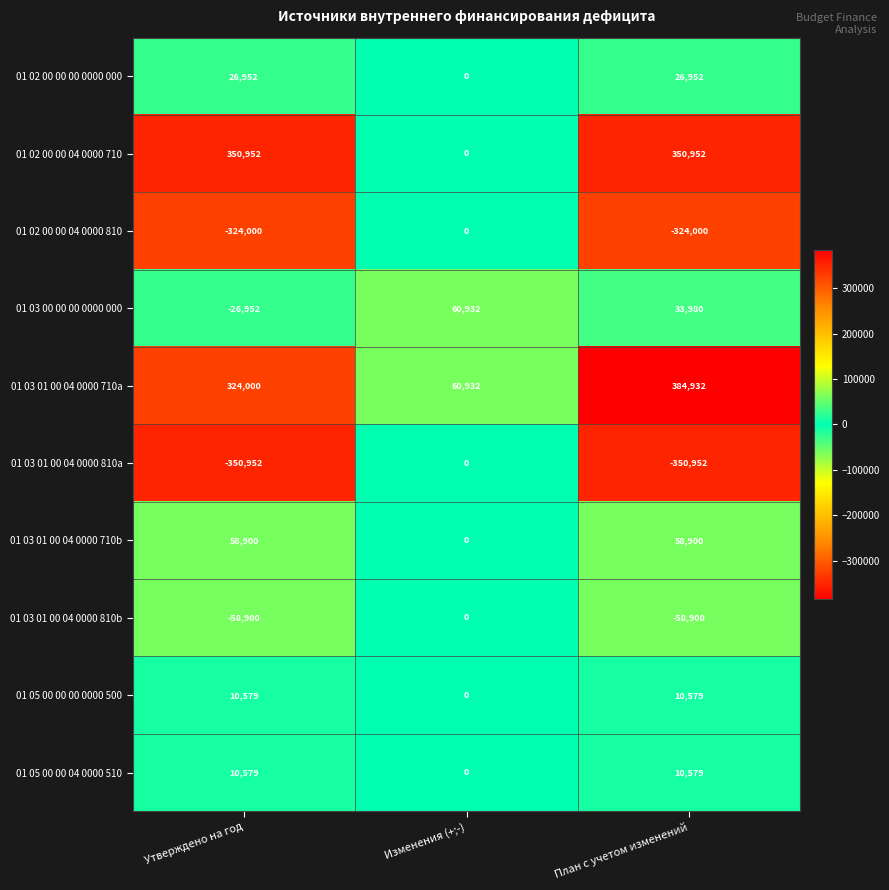

What is the difference between the maximum and second lowest values in the 01 03 01 00 04 0000 810a series?

350952